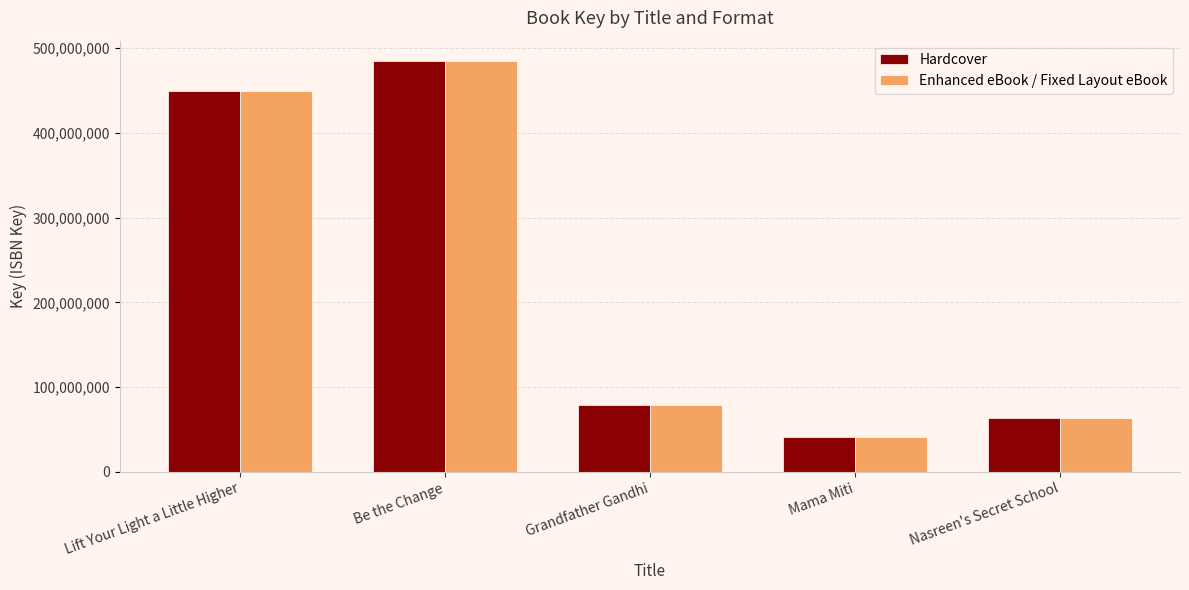

At which category does the chart reach its minimum across all series?

Mama Miti